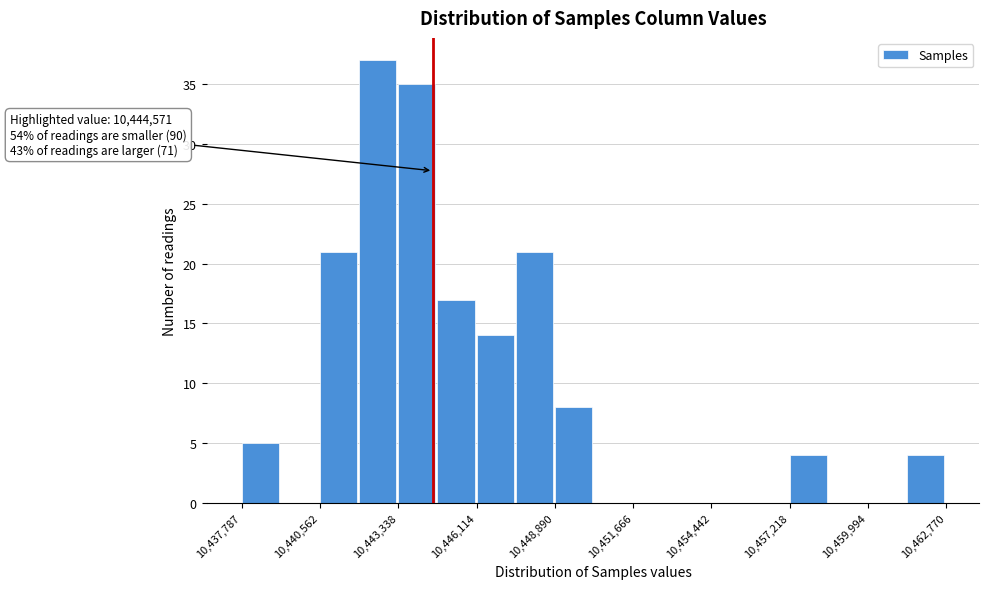

Around what value on the x-axis is the tallest bar? Give the approximate position of its centre, as read against the axis.

10442500